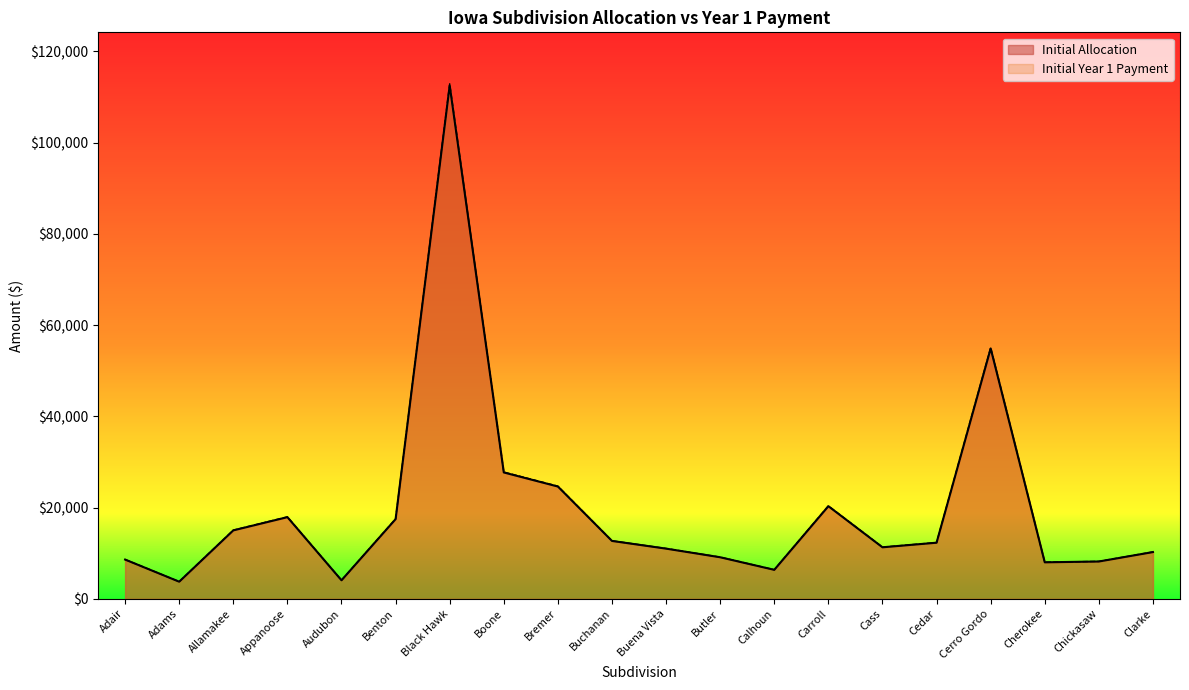

What is the value of the Initial Allocation point at the 17th from the left?

54896.2